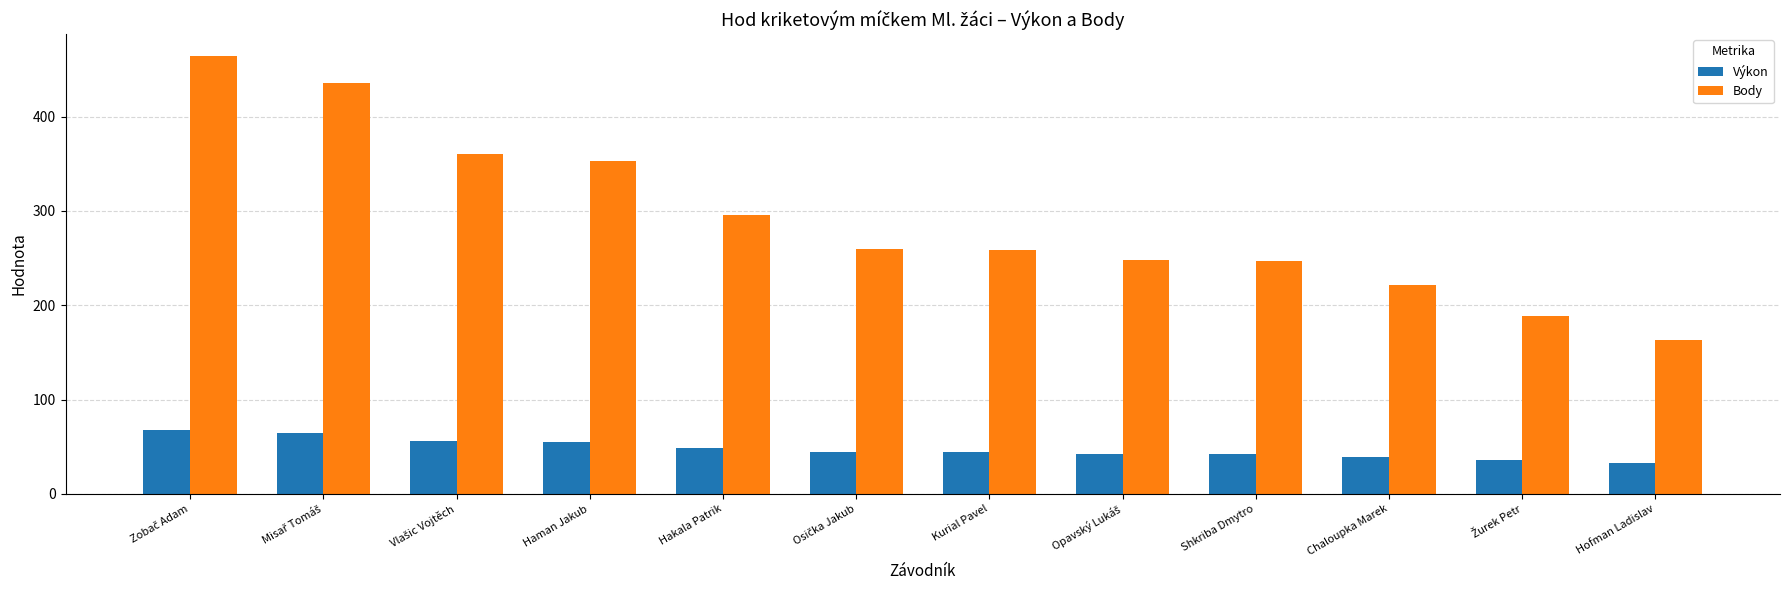

Count the number of categories in the chart.

12